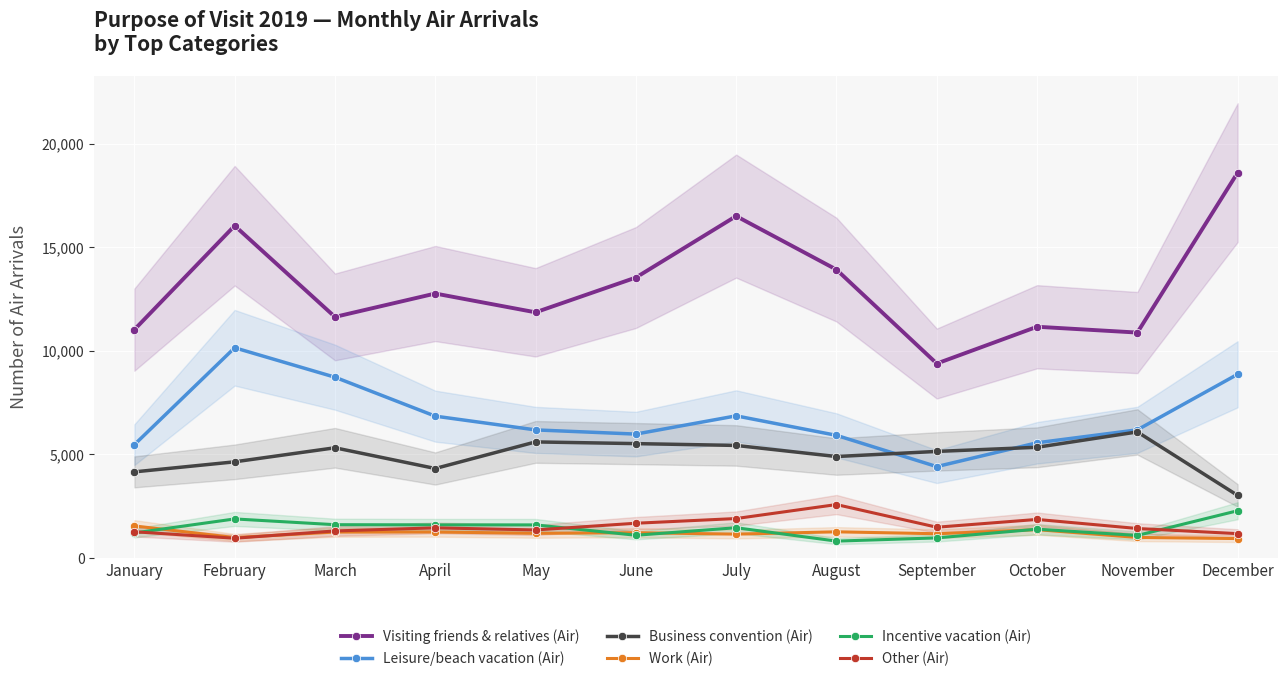

How many data points does each series have?

12